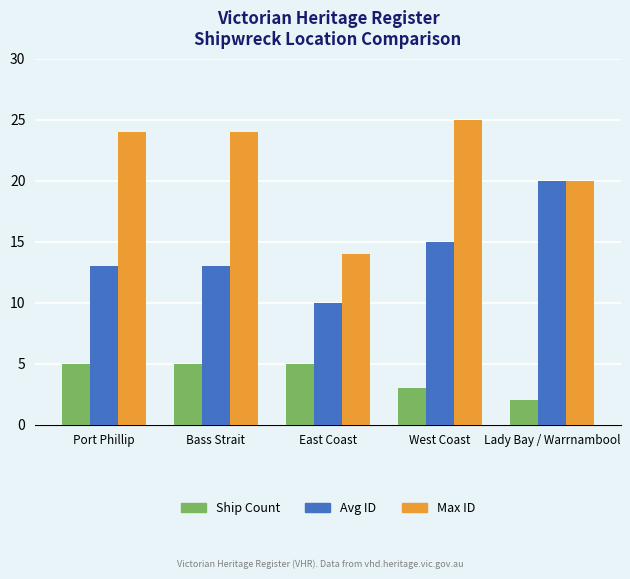

At which category does the chart reach its minimum across all series?

Lady Bay / Warrnambool